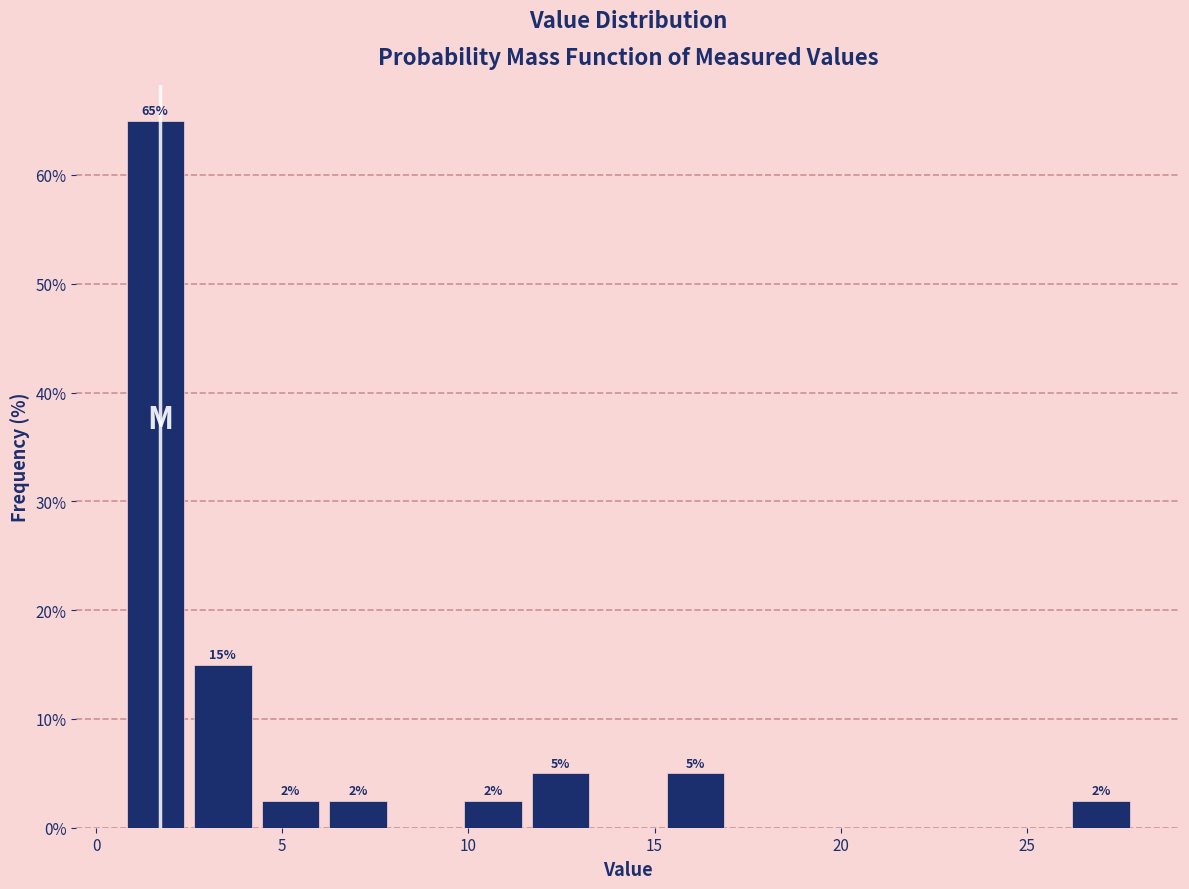

Read against the x-axis, roughly where is the centre of the tallest bar?

1.5